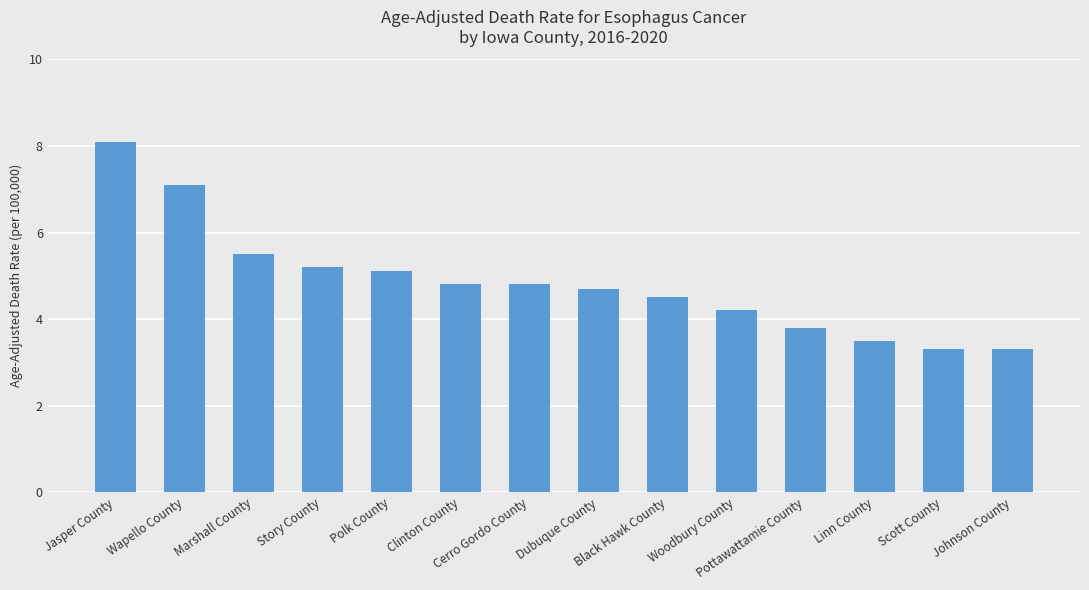

Count the number of values greater than 4.

10